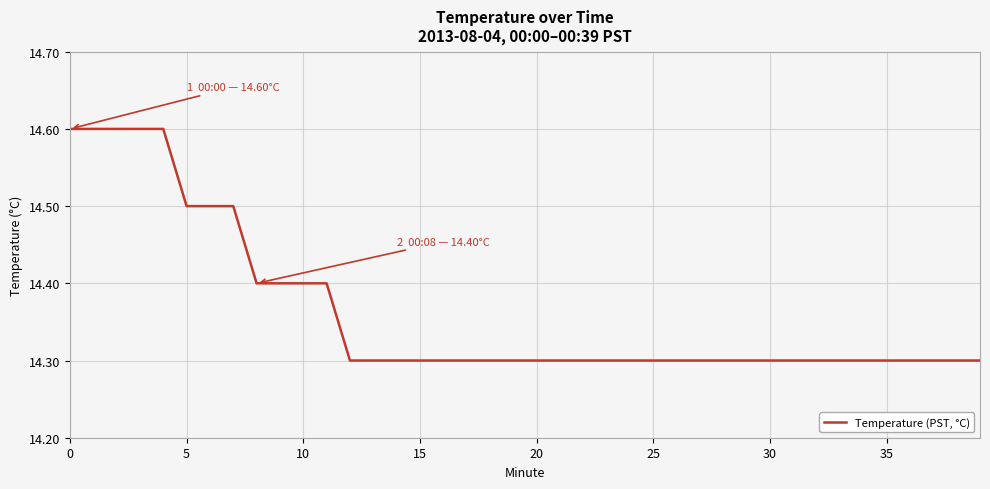

What is the difference between the maximum and minimum values?

0.3